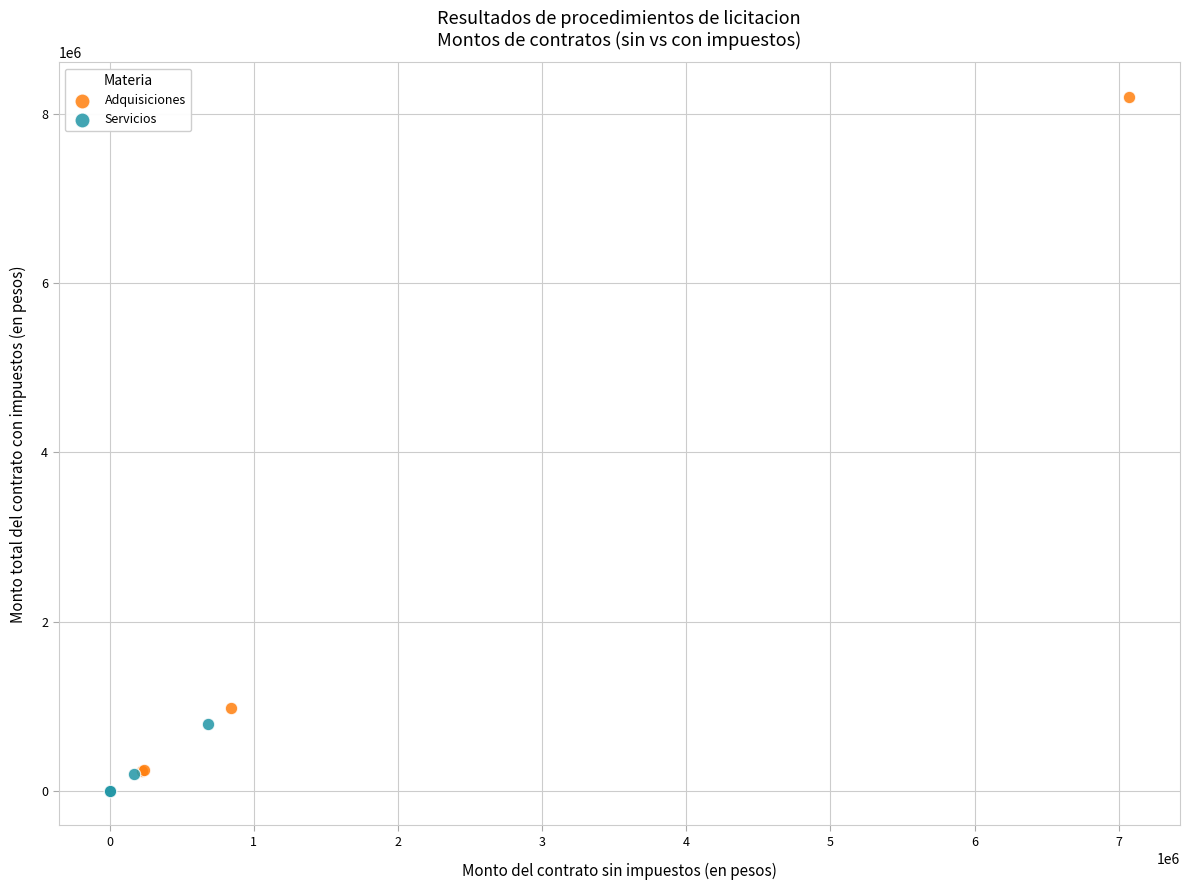

Which series reaches the maximum Y coordinate?

Adquisiciones